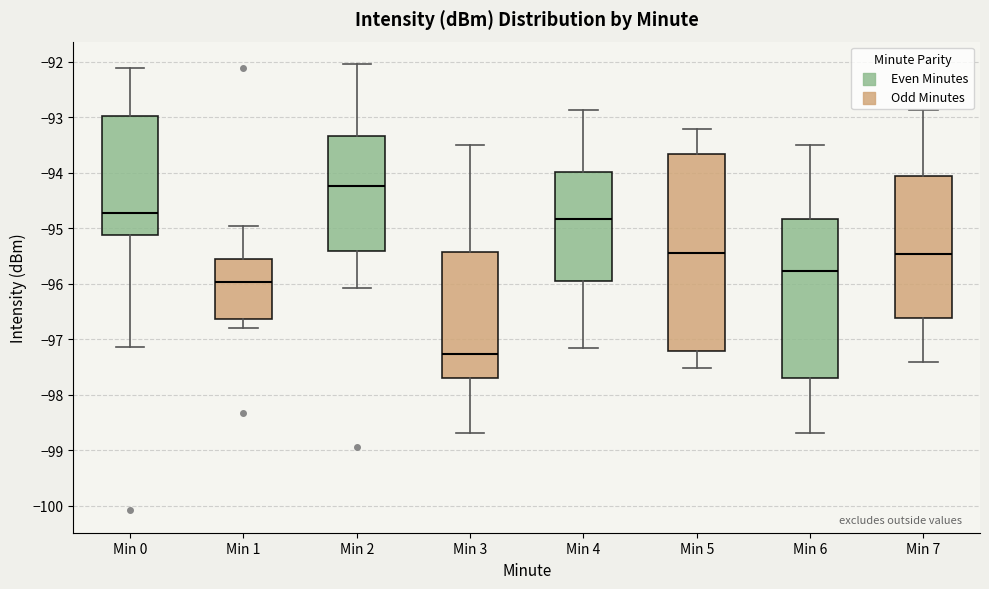

Reading left to right, read every box against the y-axis: the position of its median line, the range the box covers, and the ends of its whiskers. The values are not printed on the chart, so give them approximately, as read against the axis.

Min 0: median -94.7, box -95.1 to -93.0, whiskers -97.1 to -92.1
Min 1: median -96.0, box -96.6 to -95.5, whiskers -96.8 to -94.9
Min 2: median -94.2, box -95.4 to -93.3, whiskers -96.1 to -92.0
Min 3: median -97.3, box -97.7 to -95.4, whiskers -98.7 to -93.5
Min 4: median -94.8, box -95.9 to -94.0, whiskers -97.1 to -92.9
Min 5: median -95.4, box -97.2 to -93.7, whiskers -97.5 to -93.2
Min 6: median -95.8, box -97.7 to -94.8, whiskers -98.7 to -93.5
Min 7: median -95.5, box -96.6 to -94.1, whiskers -97.4 to -92.9